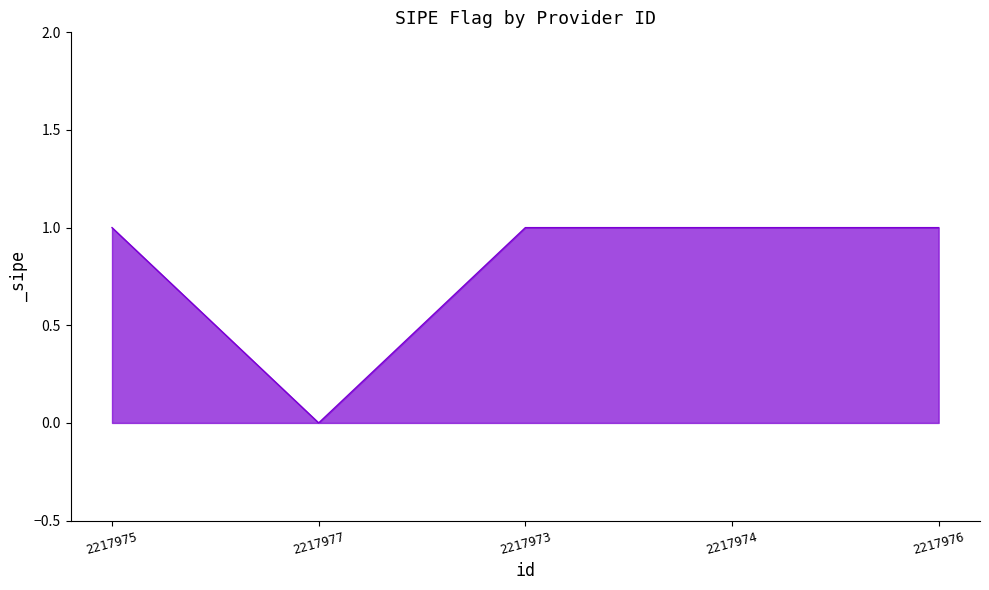

What is the sum of the values at 2217976 and 2217974?

2